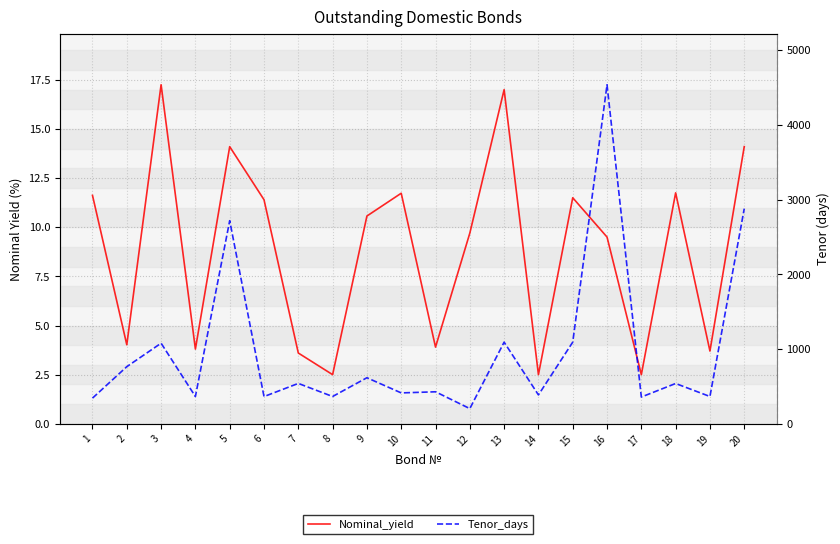

List the labels in order of Nominal_yield value, largest first.

3, 13, 5, 20, 18, 10, 1, 15, 6, 9, 12, 16, 2, 11, 4, 19, 7, 8, 14, 17